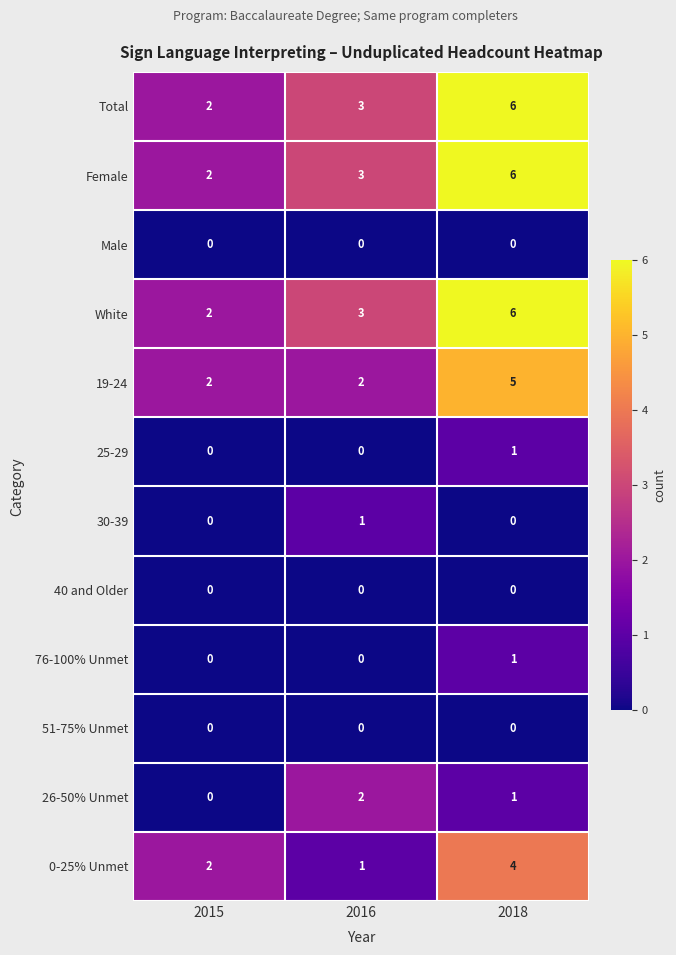

The 19-24 series shows 0 at 2016. True or false?

False